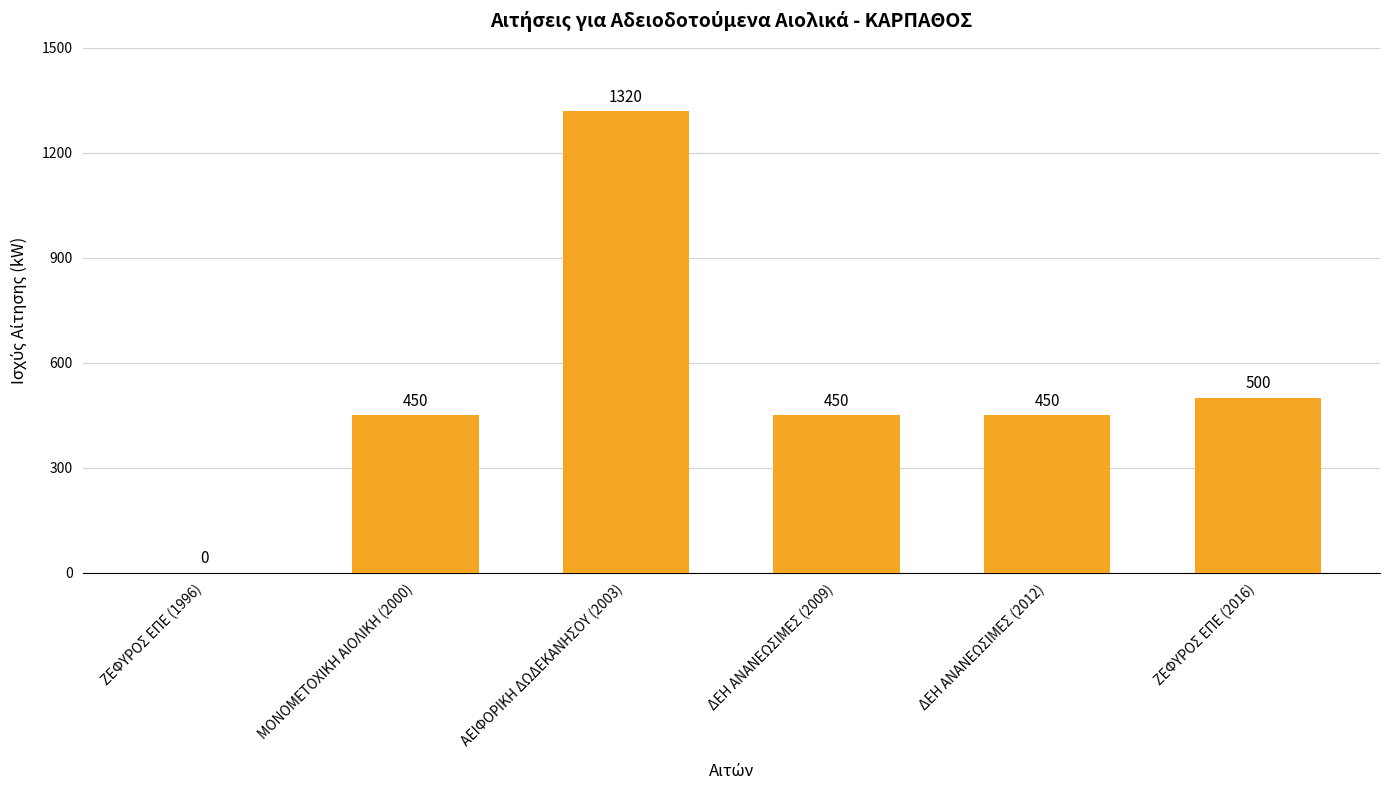

How many distinct data groups are displayed?

1